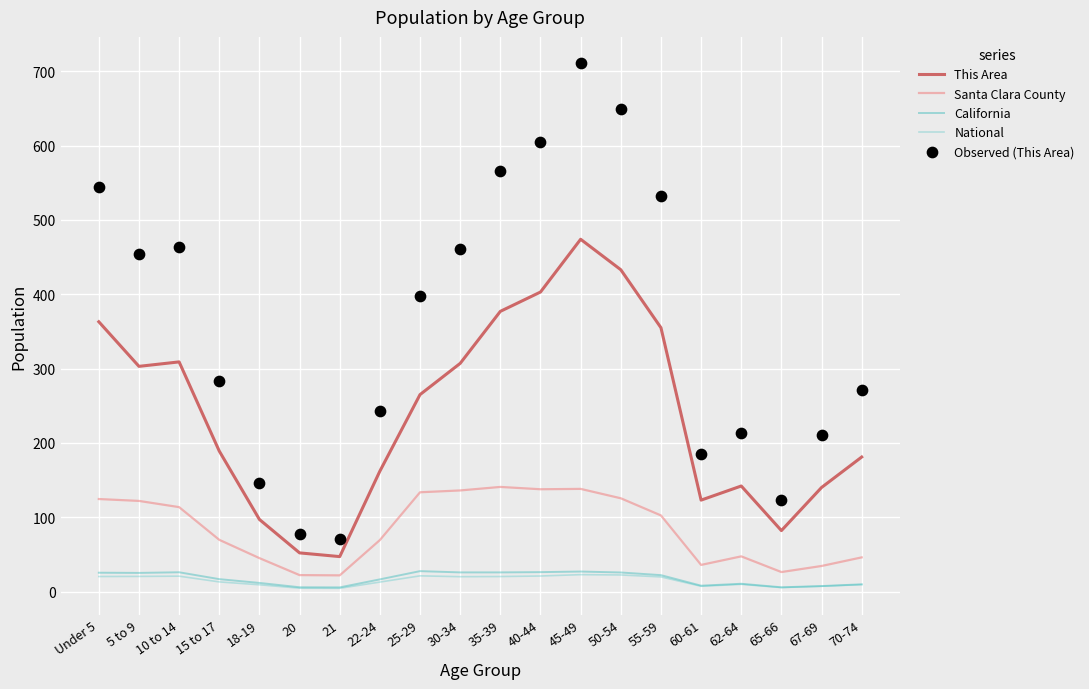

Is the value of Observed (This Area) at 55-59 greater than the value of Santa Clara County at 15 to 17?

Yes